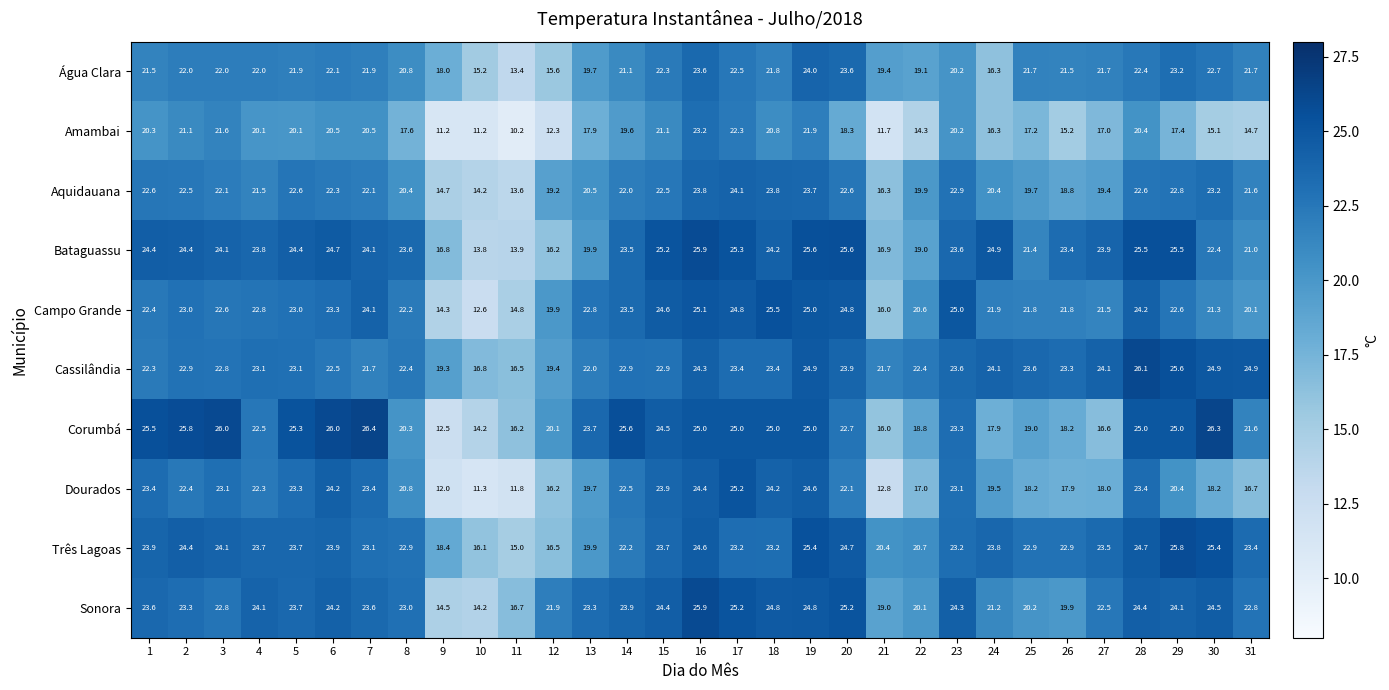

The value of Água Clara at 26 is 13.9. True or false?

False